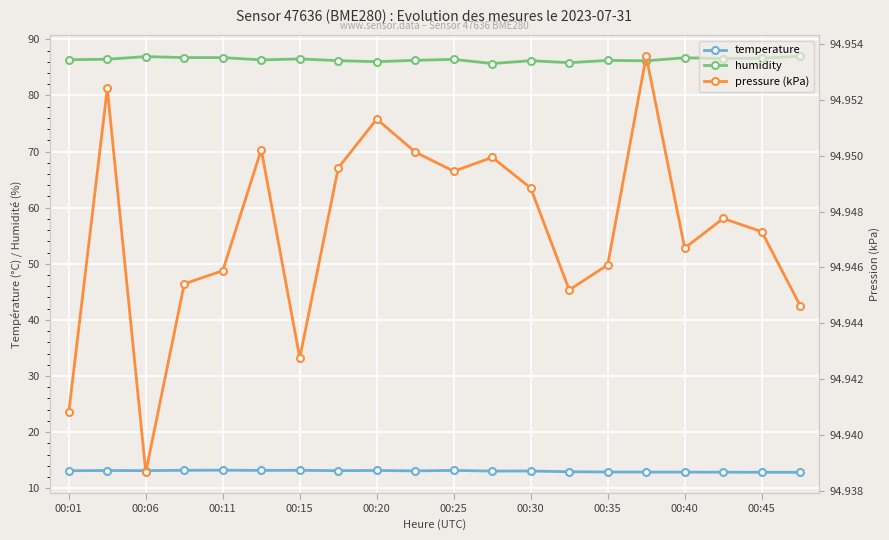

Which category has the highest value in the temperature series?

00:11